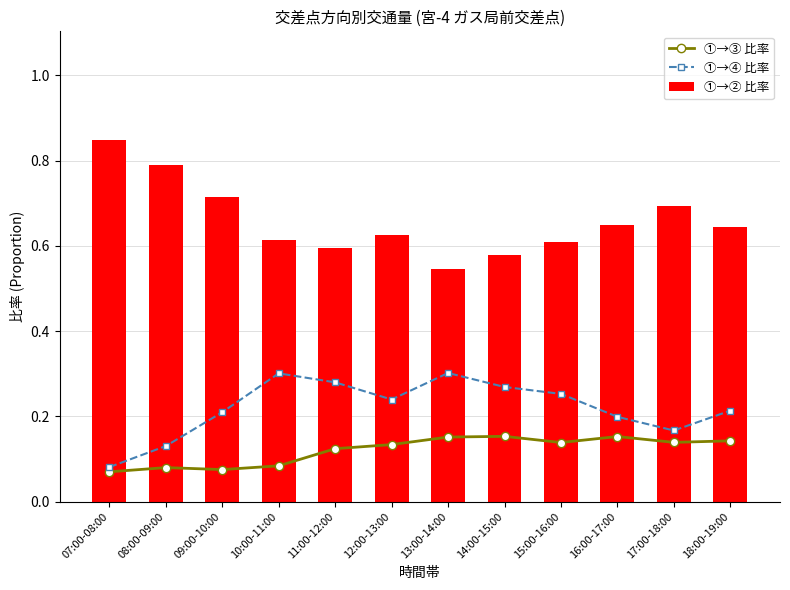

True or false: ①→③ 比率 has a value of 0.2 at 11:00-12:00.

False